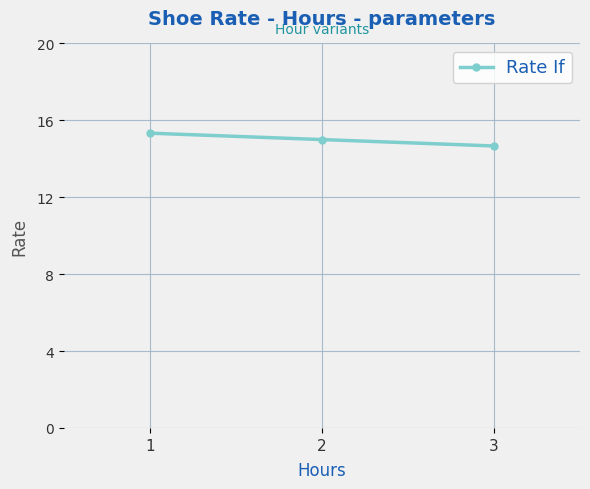

Does the chart have visible grid lines?

Yes